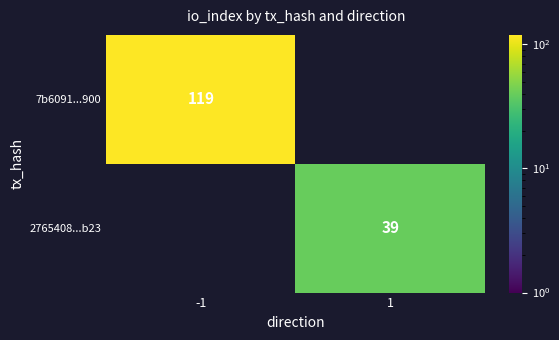

Is the value of 7b6091...900 at -1 greater than the value of 2765408...b23 at 1?

Yes